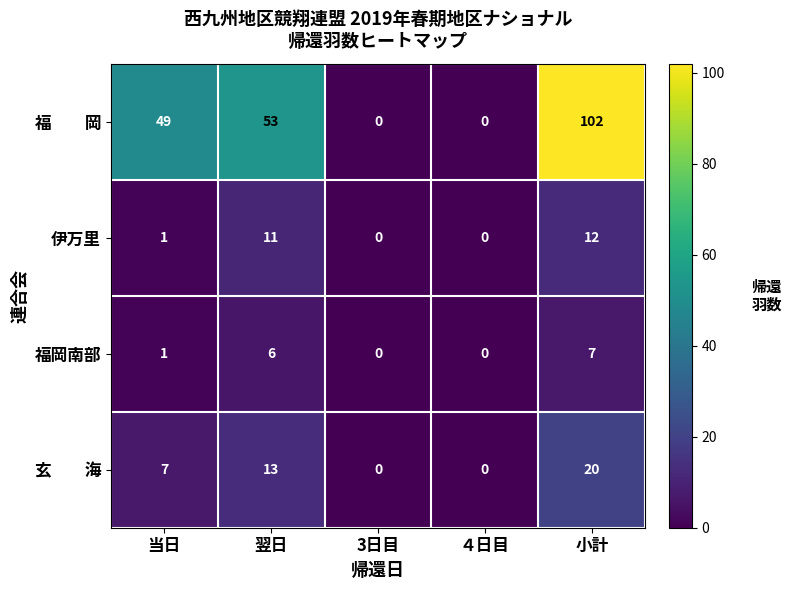

What is the greatest value displayed?

102